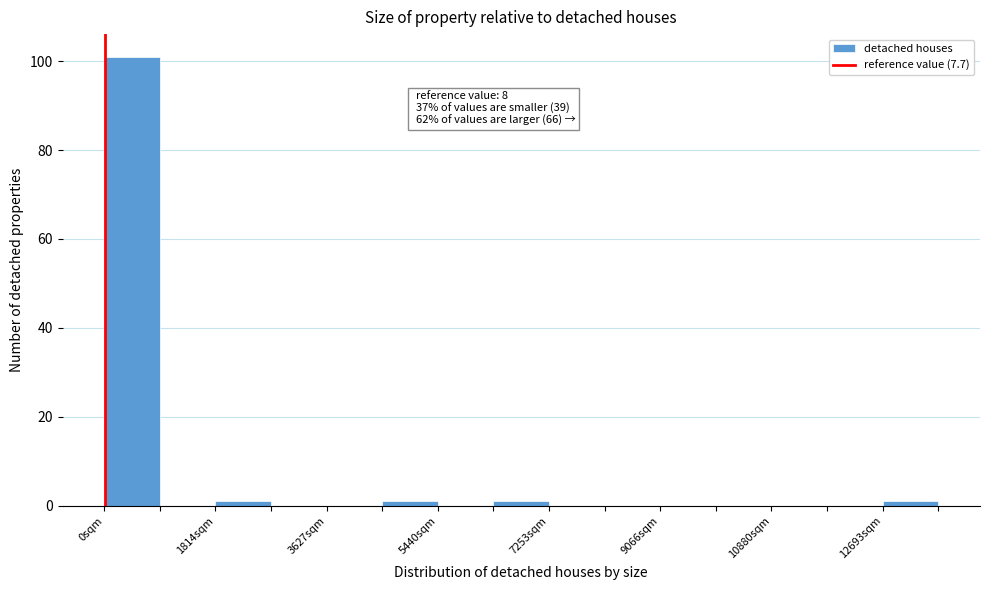

Which range on the x-axis has the tallest bar?

0 to 1000